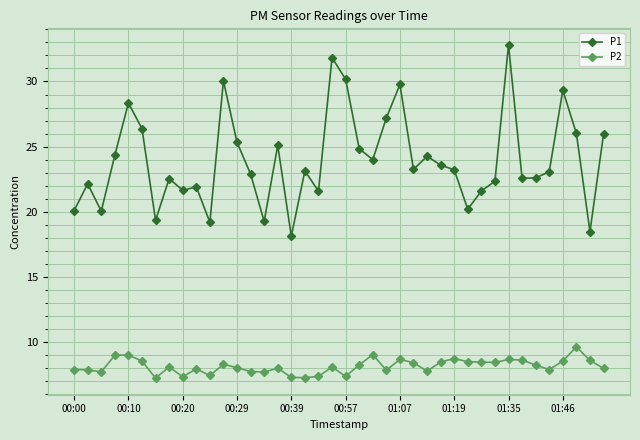

Which series has the largest range (max minus min)?

P1